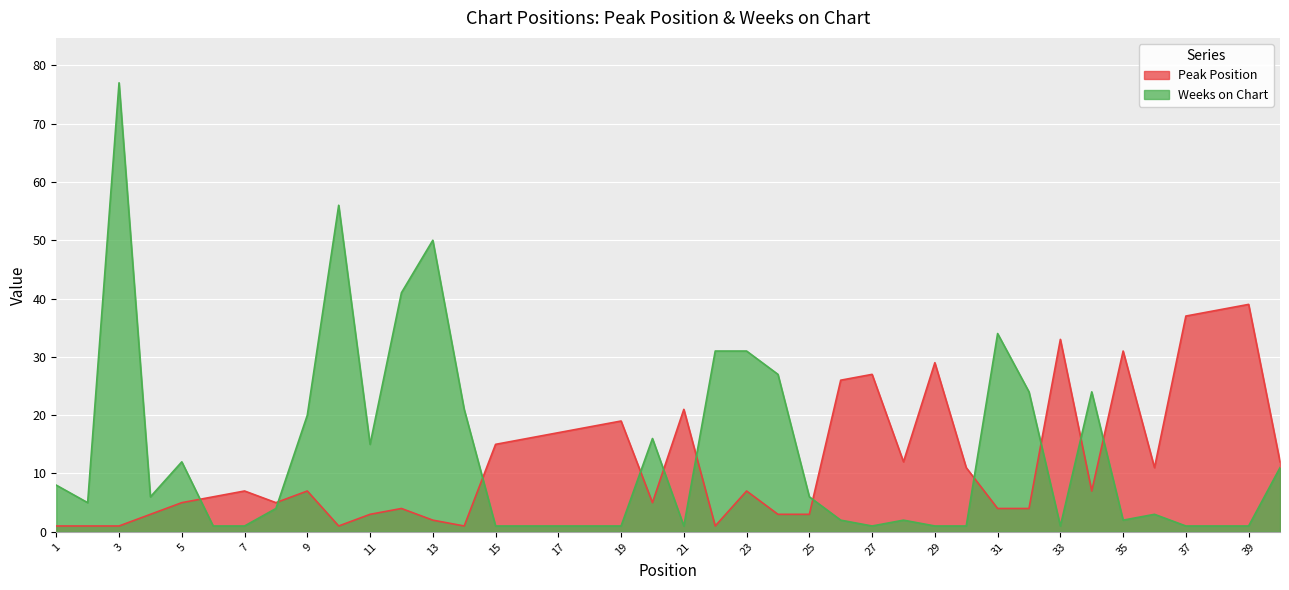

What is the total value across all series at 40?

23